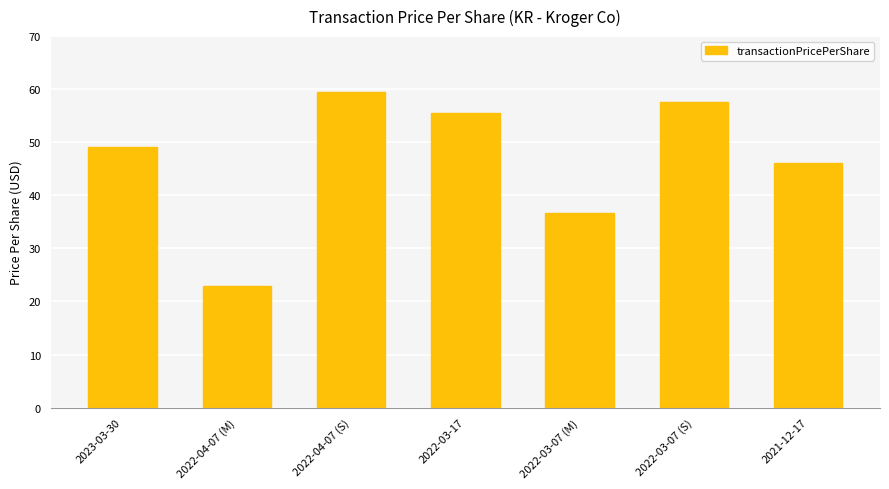

Approximately how many times larger is the value at 2022-03-07 (S) compared to 2023-03-30?

1.2